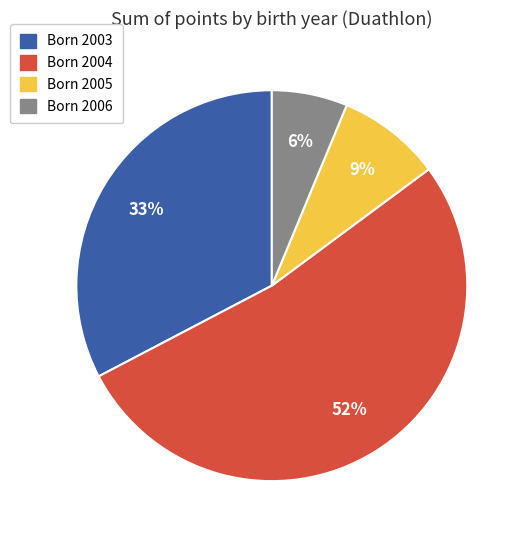

Does any single category account for the majority?

Yes